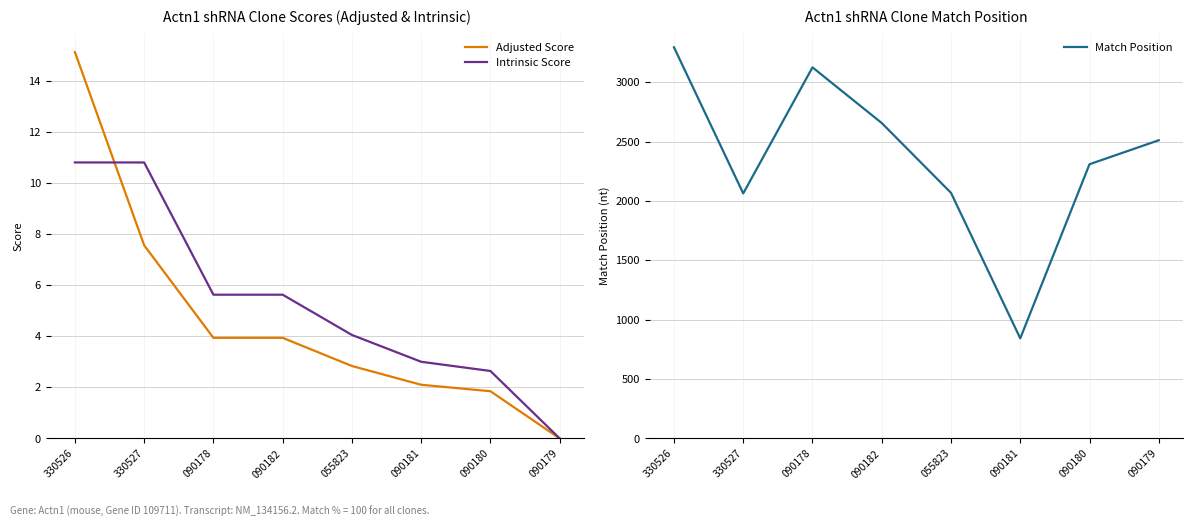

Reading left to right, list all the values displayed in this chart.

Adjusted Score: 15.1	7.6	3.9	3.9	2.8	2.1	1.8	0.0
Intrinsic Score: 10.8	10.8	5.6	5.6	4.0	3.0	2.6	0.0
Match Position: 3295.0	2064.0	3126.0	2657.0	2069.0	843.0	2310.0	2512.0